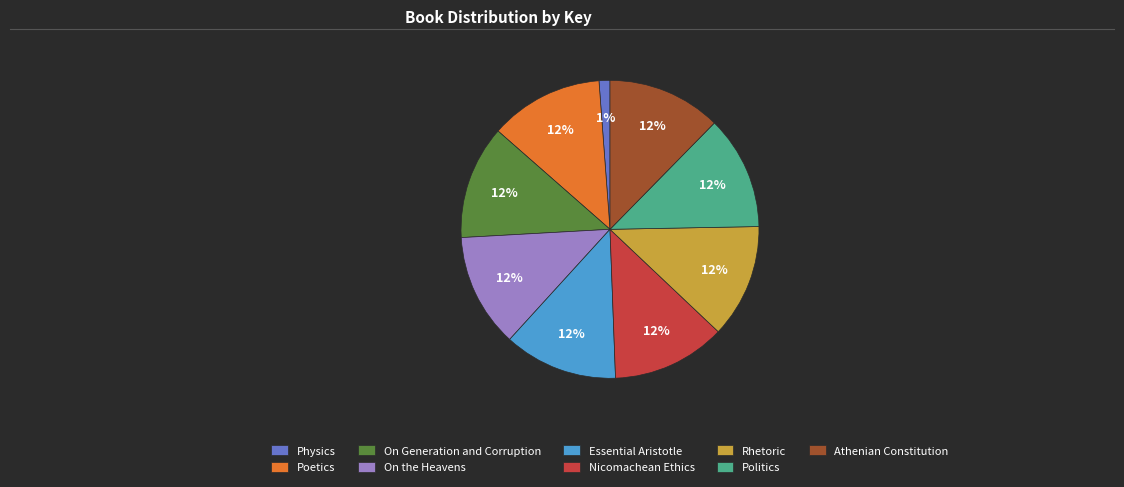

How many segments does this pie chart have?

9